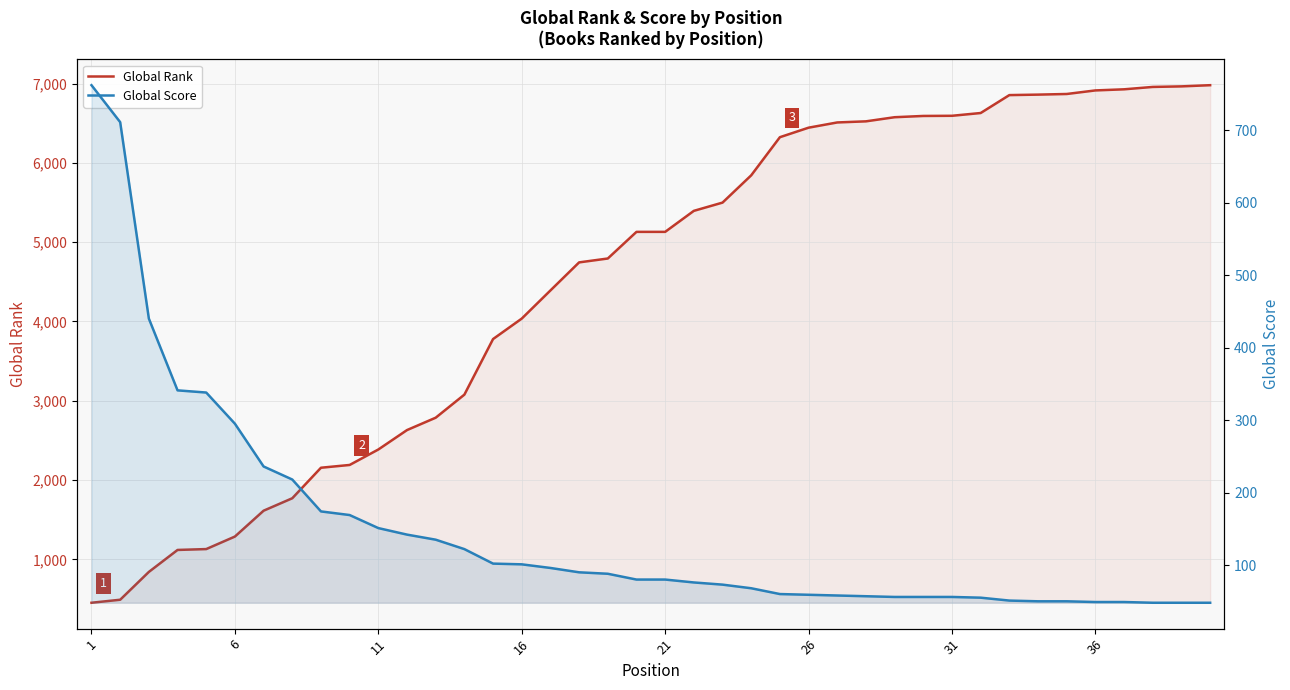

Which series has the largest total across all categories?

Global Rank